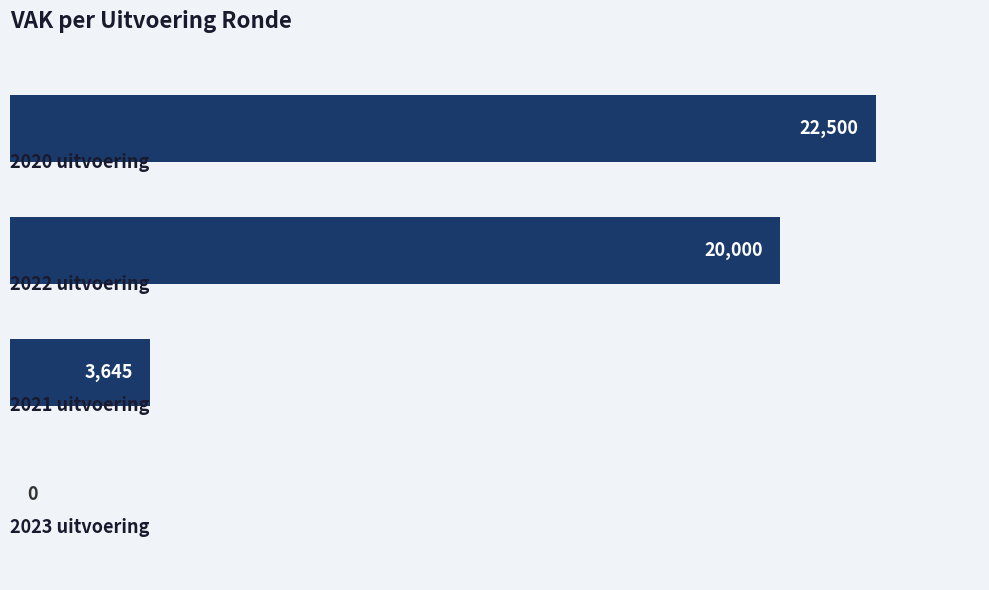

How many values are above zero?

3